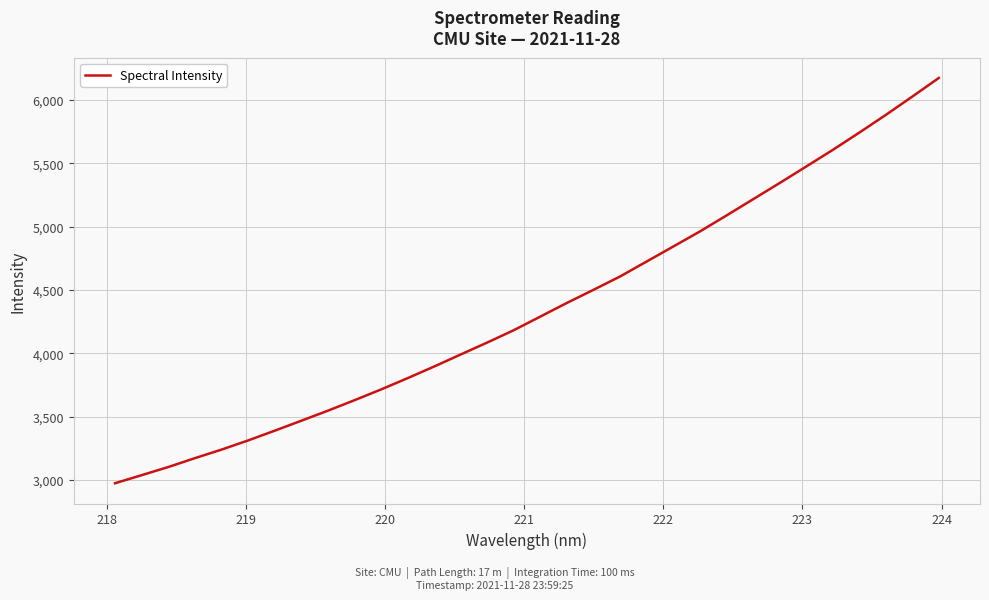

What is the difference between the maximum and minimum values?

3201.6